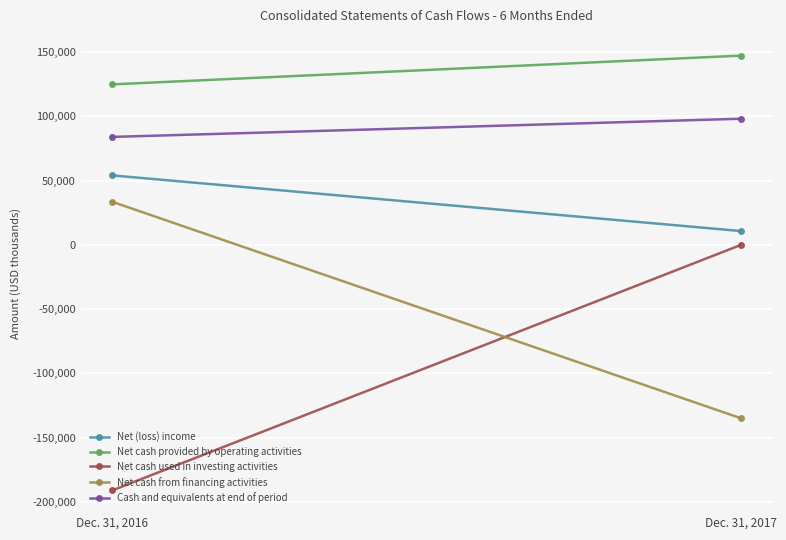

What is the lowest value of the Cash and equivalents at end of period series?

83988